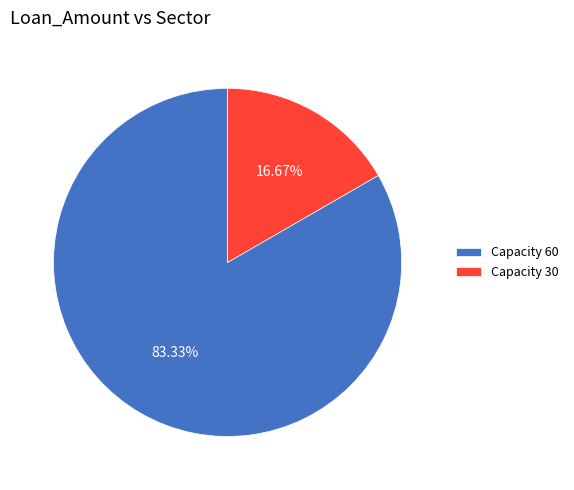

Does any single category account for the majority?

Yes